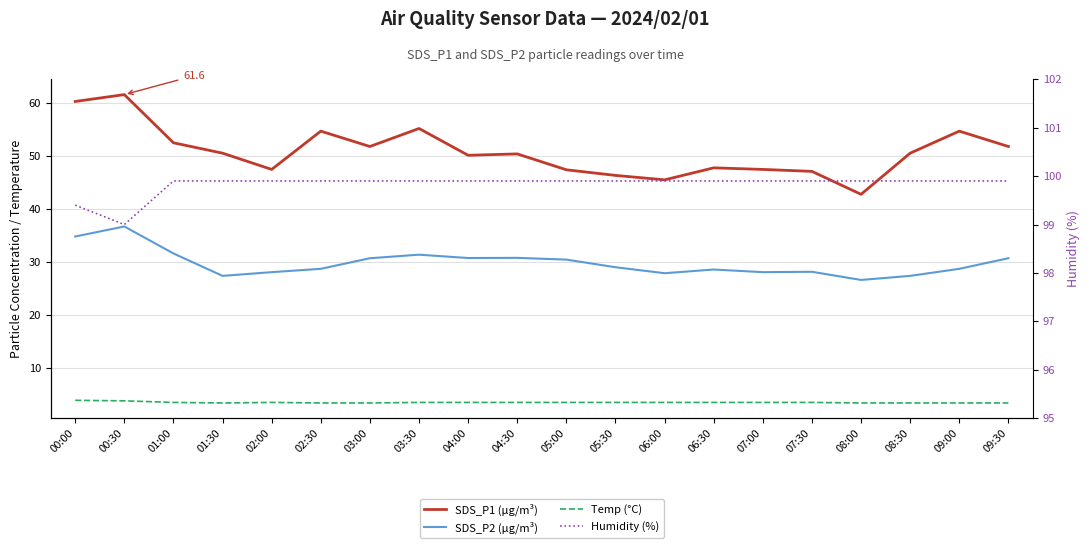

At which label does SDS_P2 (µg/m³) first exceed 29?

00:00